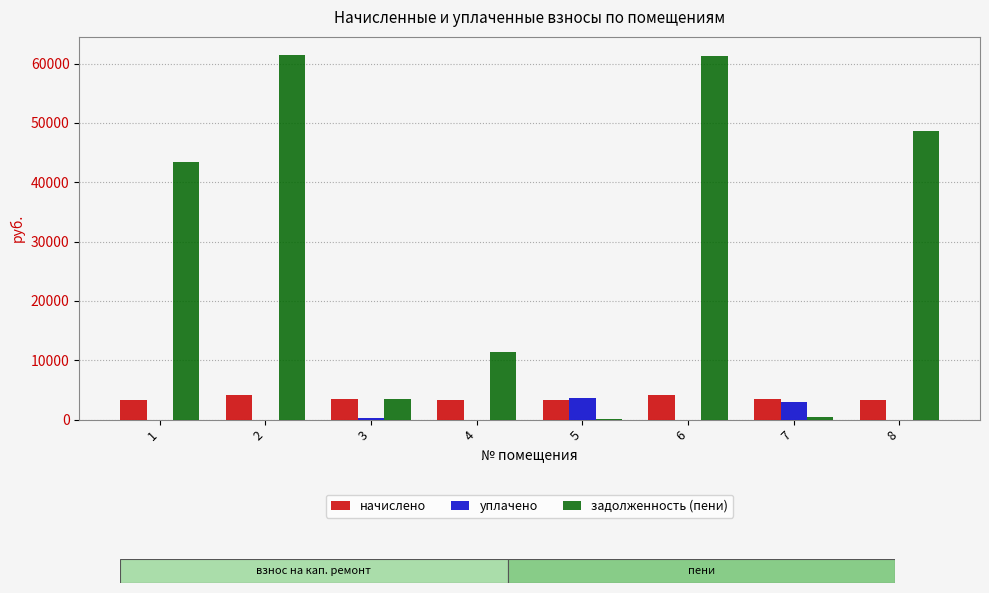

Which series has the largest total across all categories?

задолженность (пени)